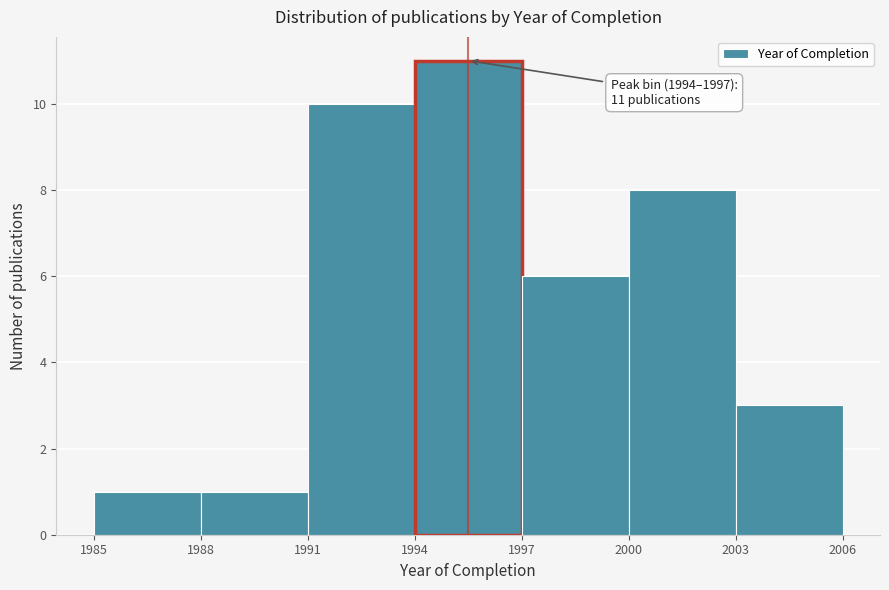

Over which range of the x-axis is the bar tallest?

1994 to 1997